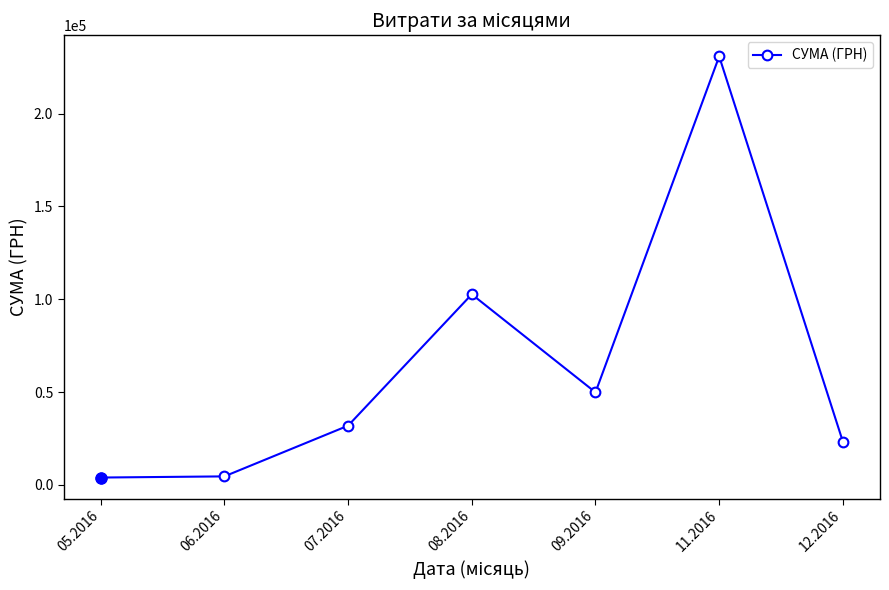

What is the difference between the maximum and second lowest values?

226212.0